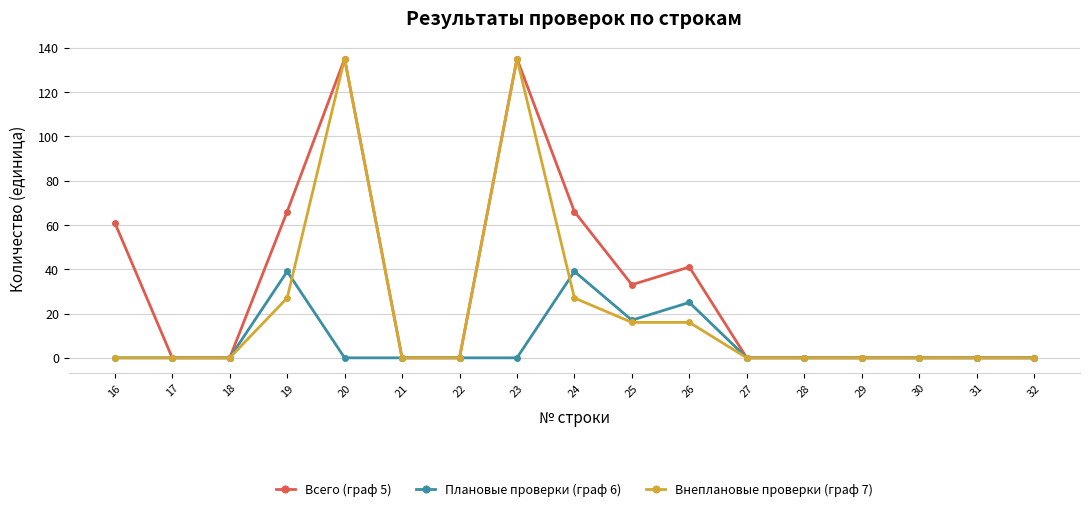

What is the maximum value for Внеплановые проверки (граф 7)?

135